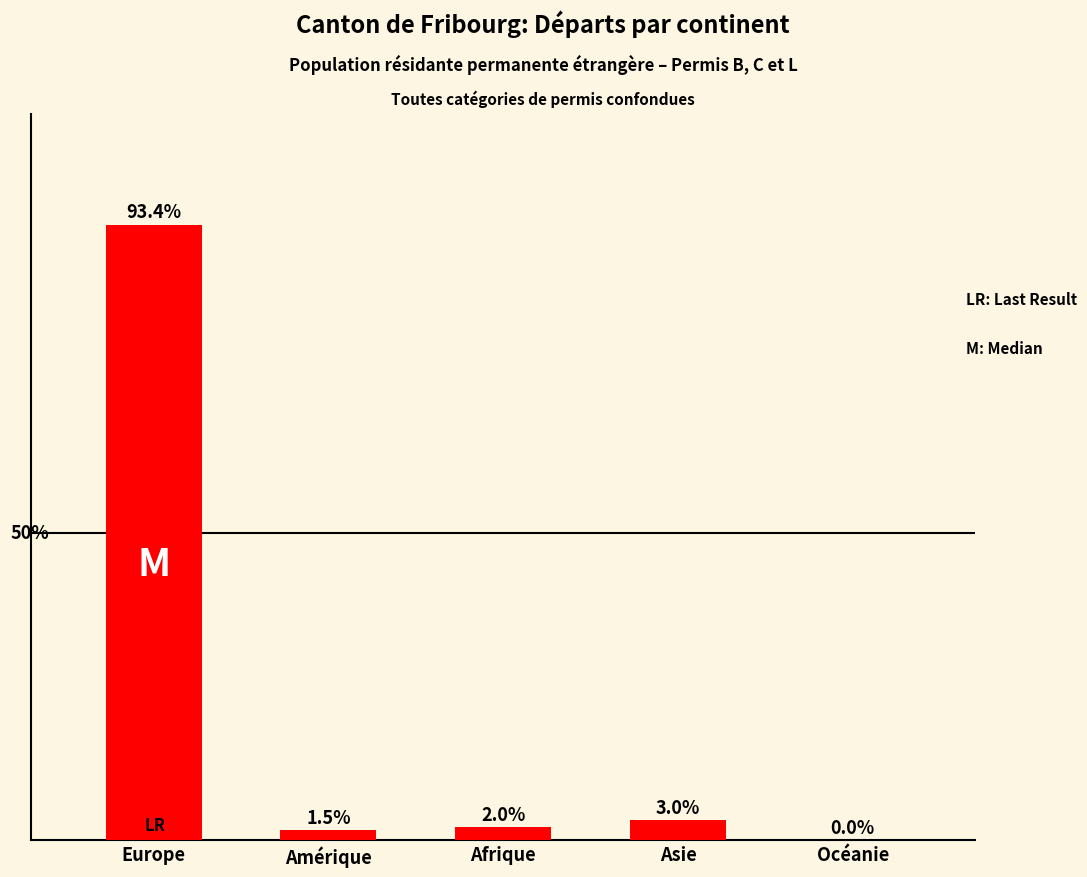

What position from the left is Océanie?

5